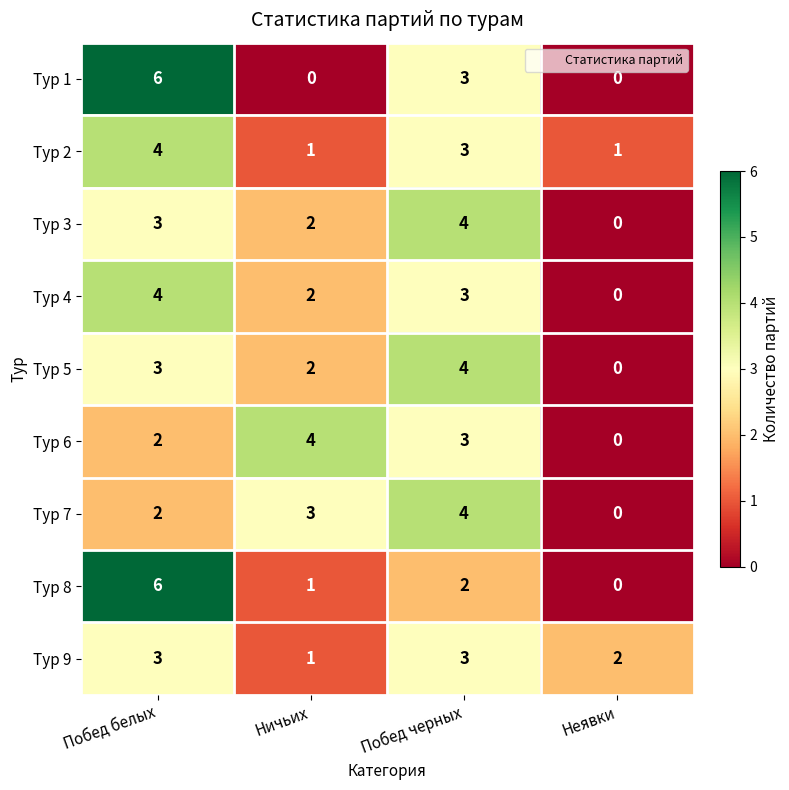

Where is Тур 7 nearest to the value 2?

Побед белых